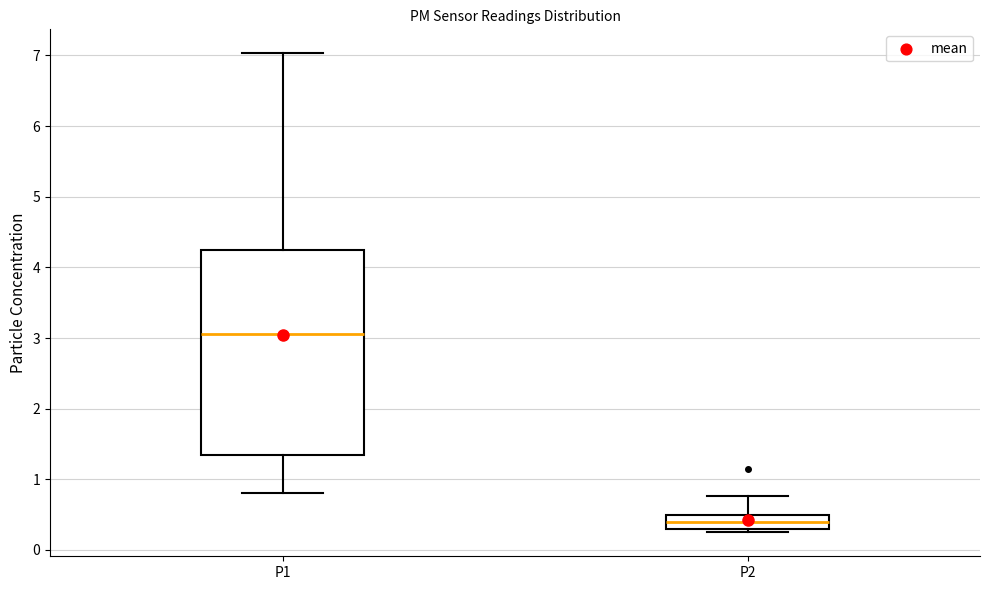

Reading left to right, read every box against the y-axis: the position of its median line, the range the box covers, and the ends of its whiskers. The values are not printed on the chart, so give them approximately, as read against the axis.

P1: median 3.1, box 1.3 to 4.2, whiskers 0.8 to 7.0
P2: median 0.4, box 0.3 to 0.5, whiskers 0.3 (just below the box's lower edge) to 0.8